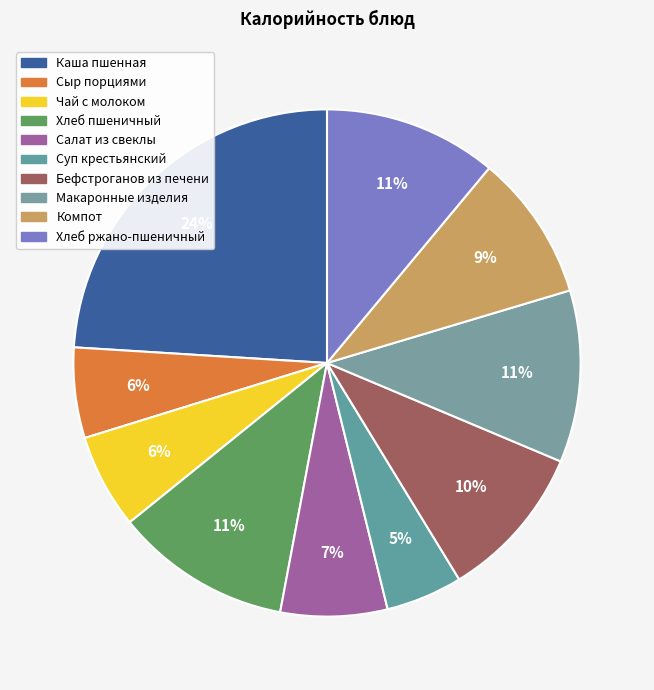

How many segments does this pie chart have?

10